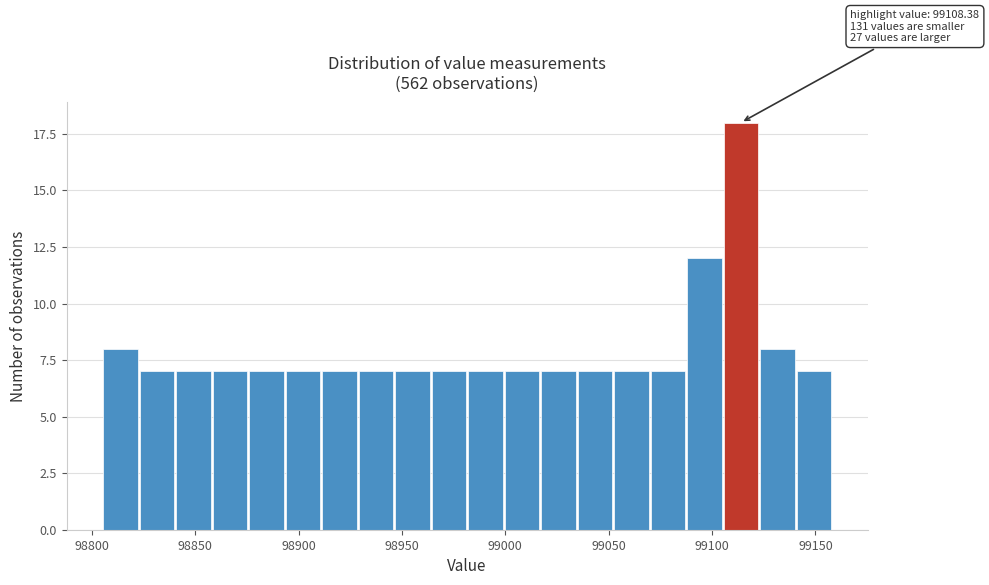

Read against the x-axis, roughly where is the centre of the tallest bar?

99115